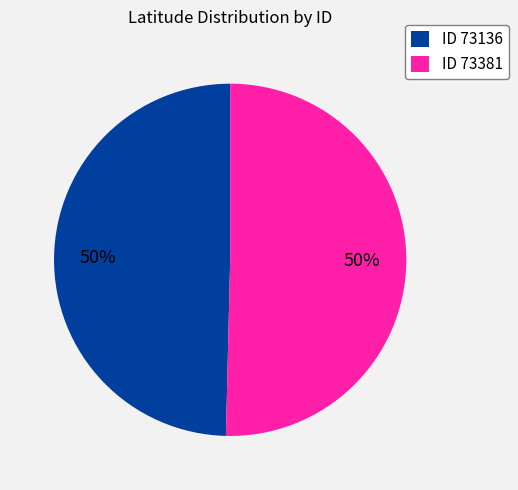

True or false: ID 73381 accounts for 42% of the total.

False